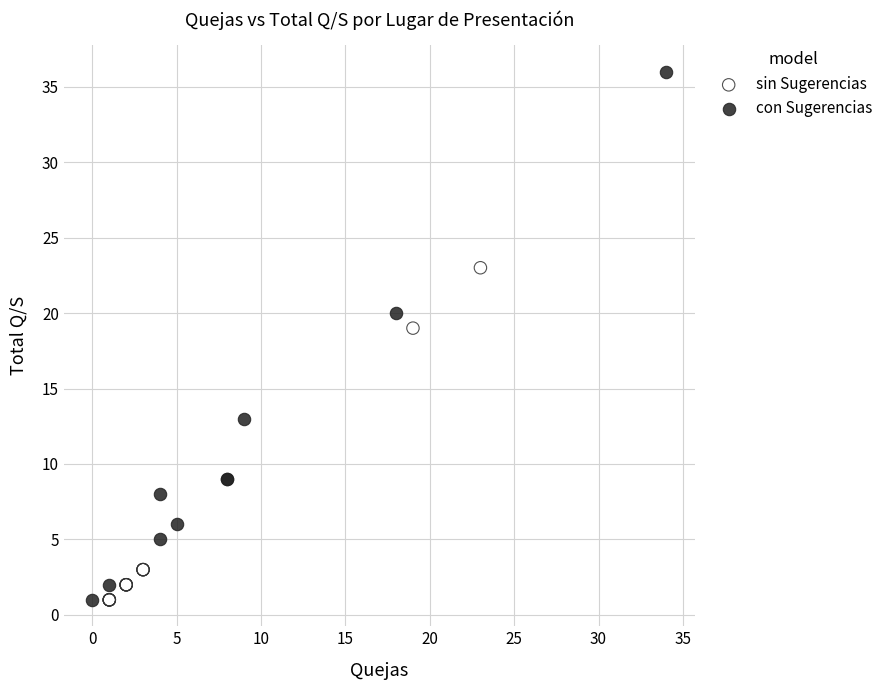

Which series reaches the maximum Y coordinate?

con Sugerencias